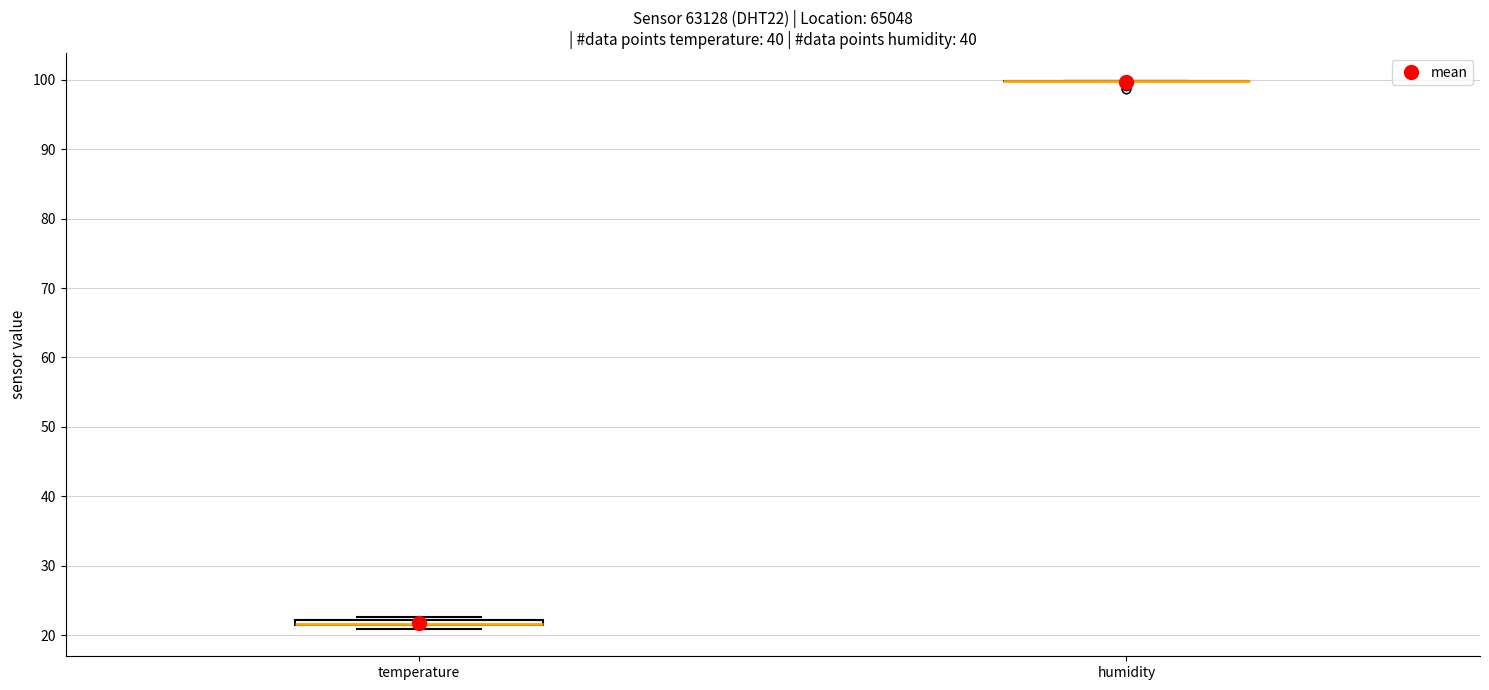

Where is the lower edge of the box for temperature on the y-axis? The values are not printed on the chart, so give them approximately, as read against the axis.

21